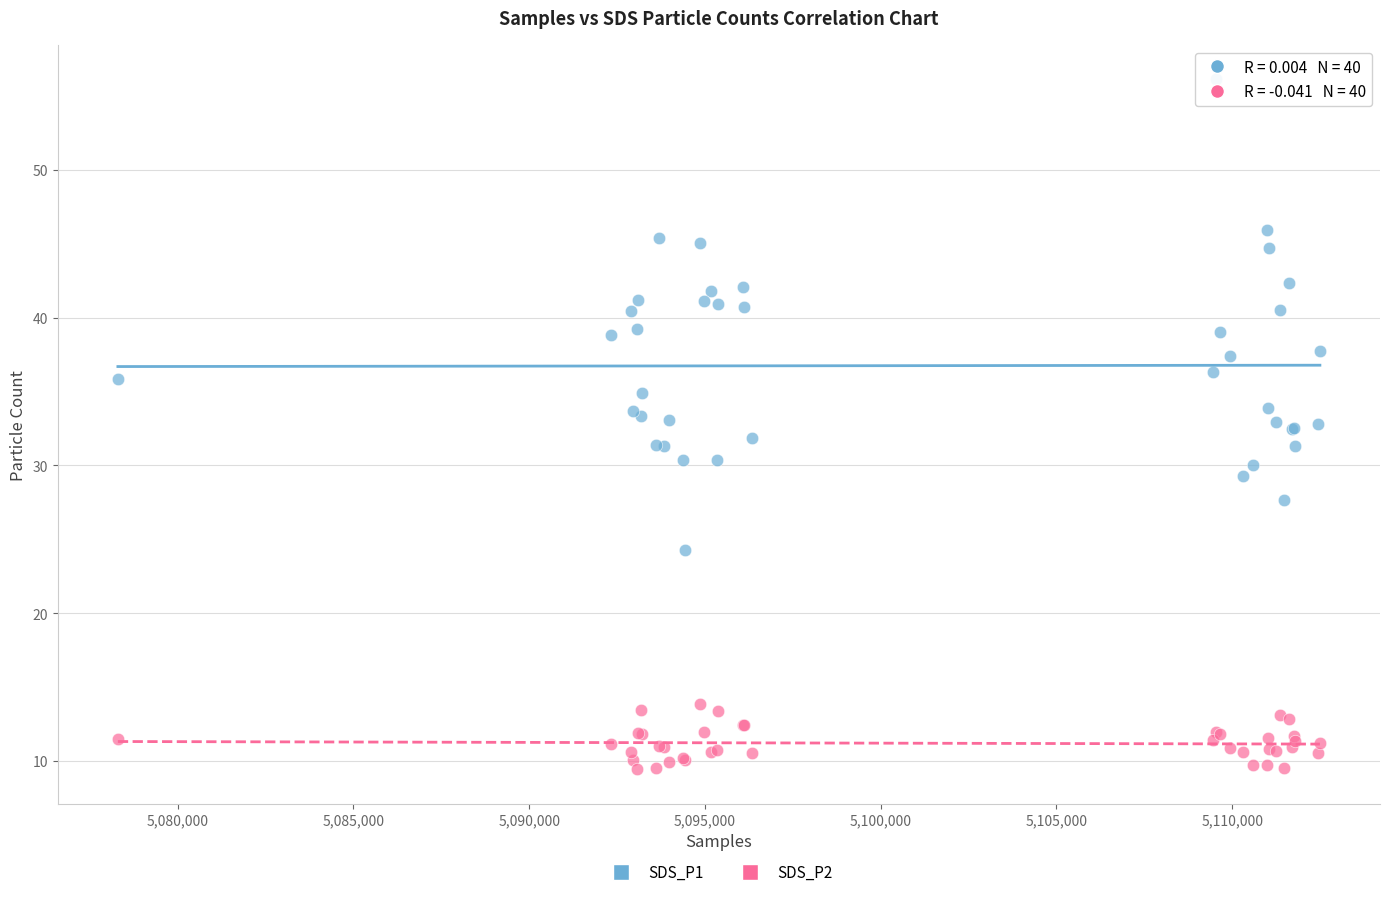

What is the X range (max minus min) for the scatter plot?

34197.0